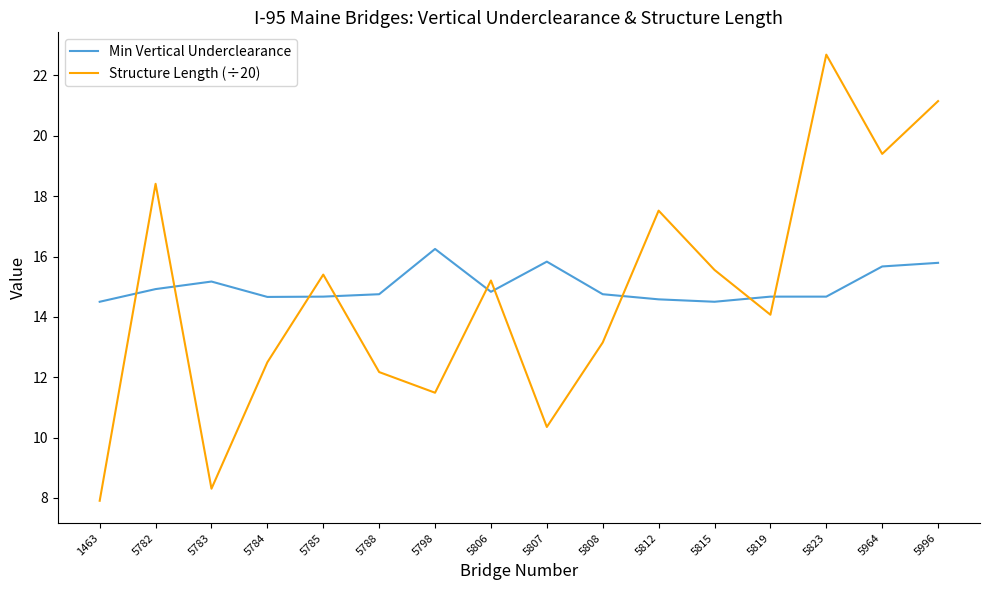

How many lines are shown in the chart?

2